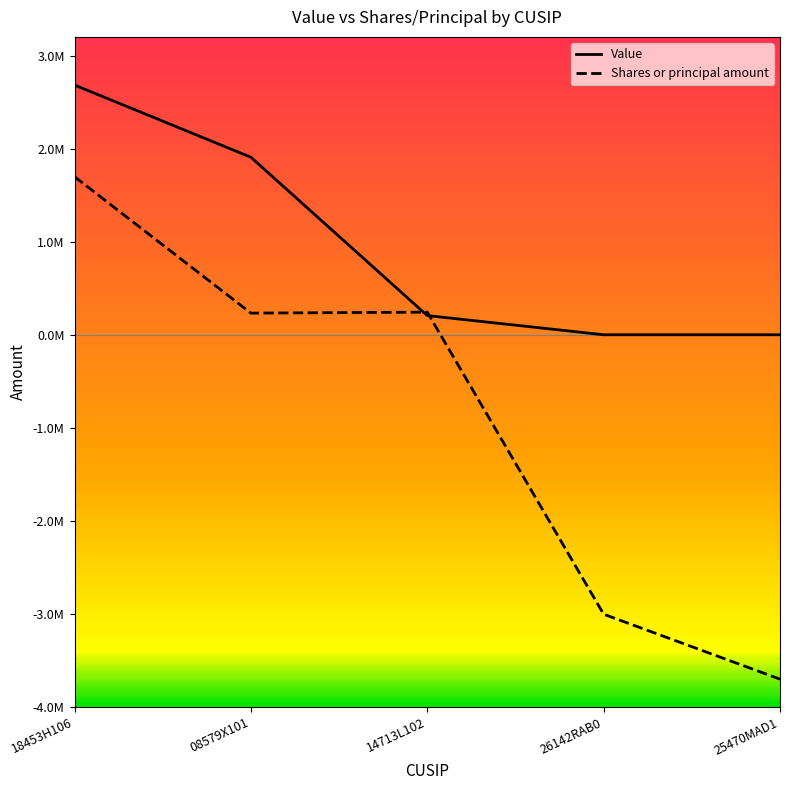

At which category does the chart reach its peak across all series?

18453H106